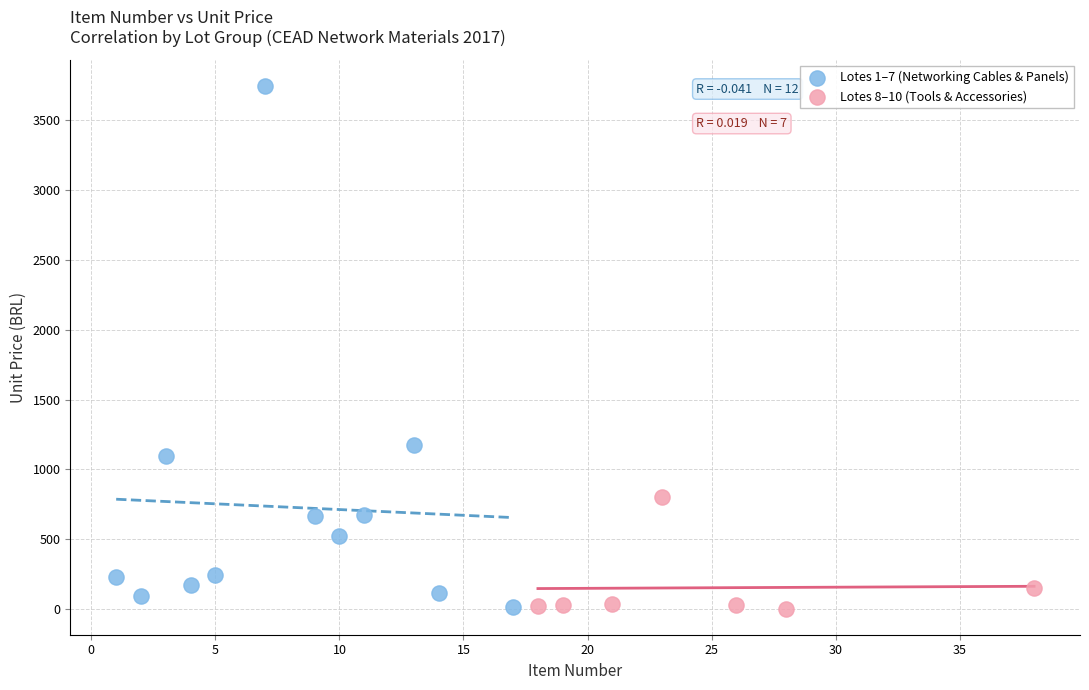

Which series has the largest Y range (max minus min)?

Lotes 1–7 (Networking Cables & Panels)